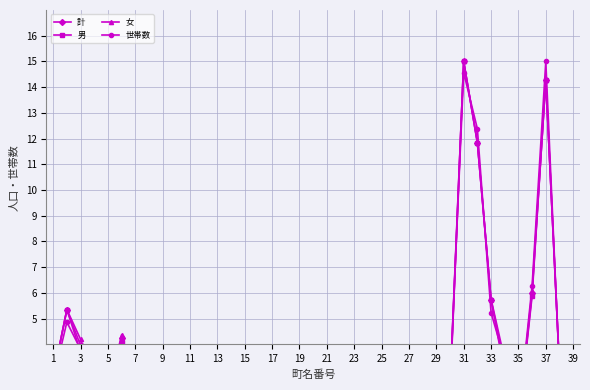

Which series has the largest total across all categories?

世帯数